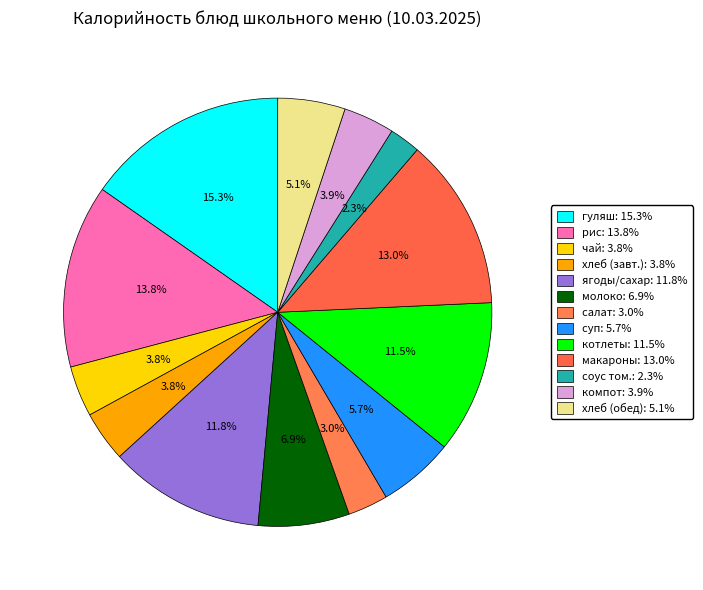

Count the number of slices in the pie.

13